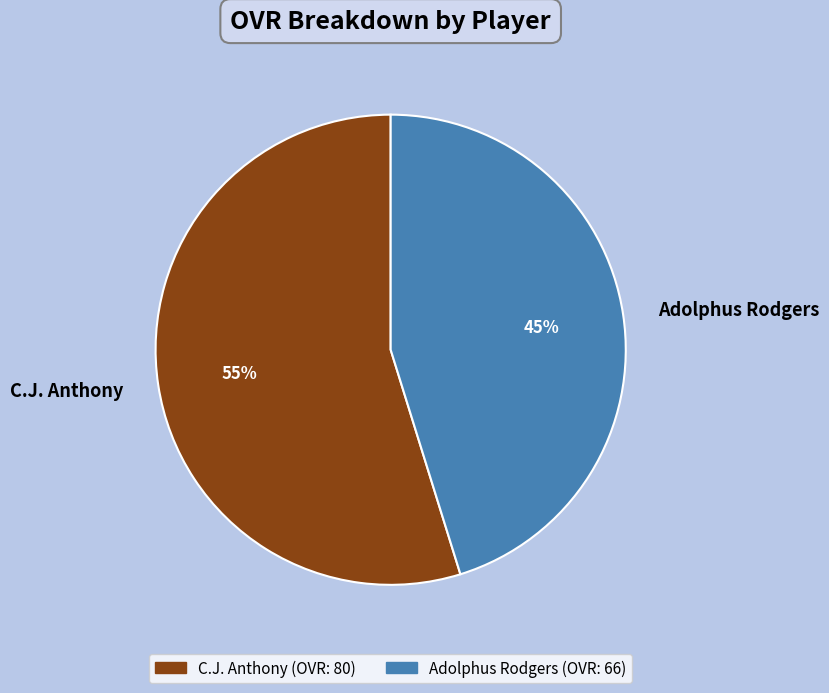

Combined, do C.J. Anthony and Adolphus Rodgers account for over 50%?

Yes